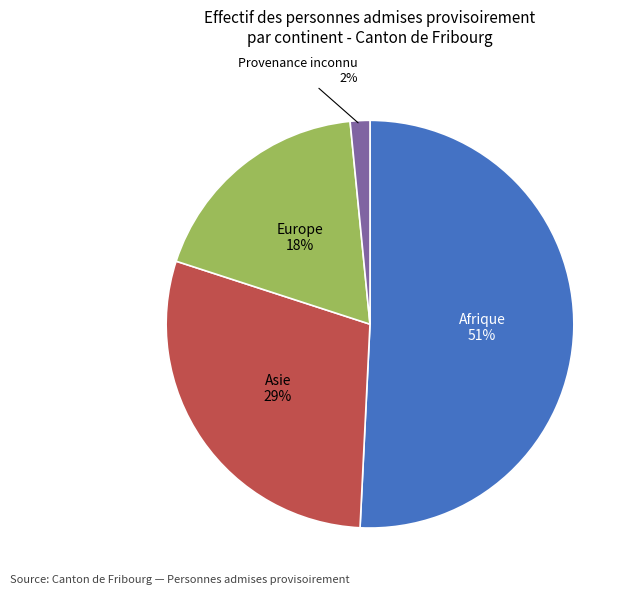

To the nearest percent, what is the difference between the largest and smallest slice percentages?

49%